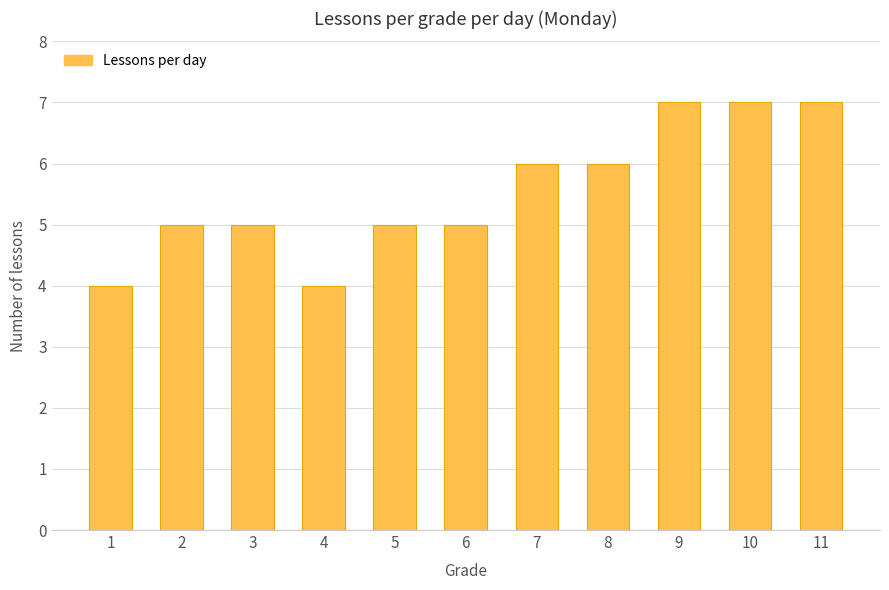

What is the minimum value shown in the chart?

4